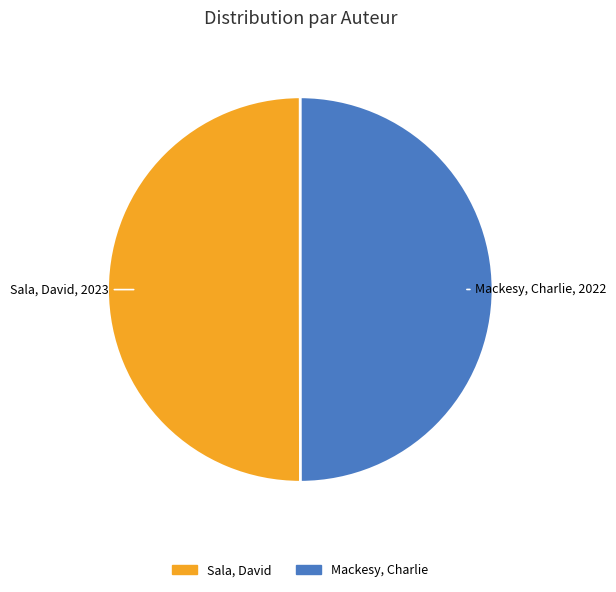

What is the ratio of the value at Sala, David to the value at Mackesy, Charlie?

1.0